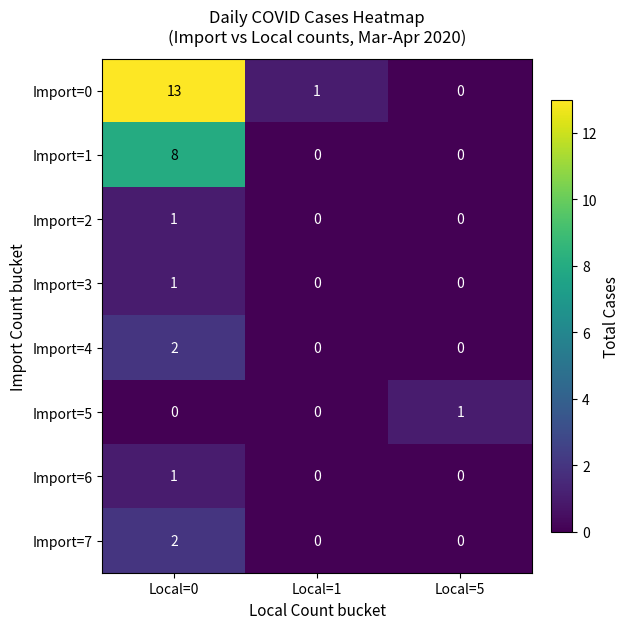

How many distinct data groups are displayed?

8